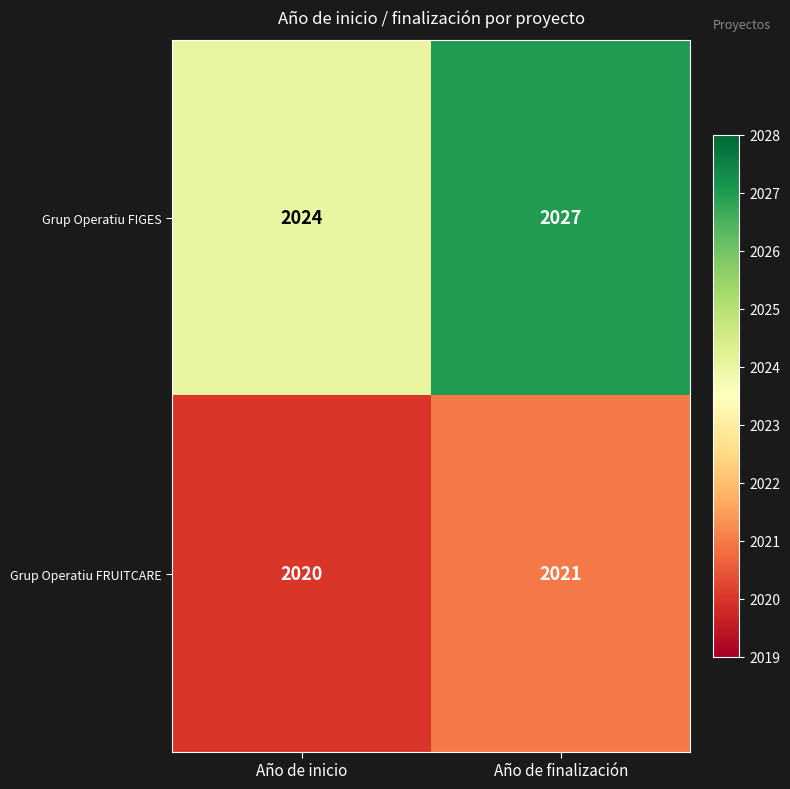

Which series has the largest range (max minus min)?

Grup Operatiu FIGES